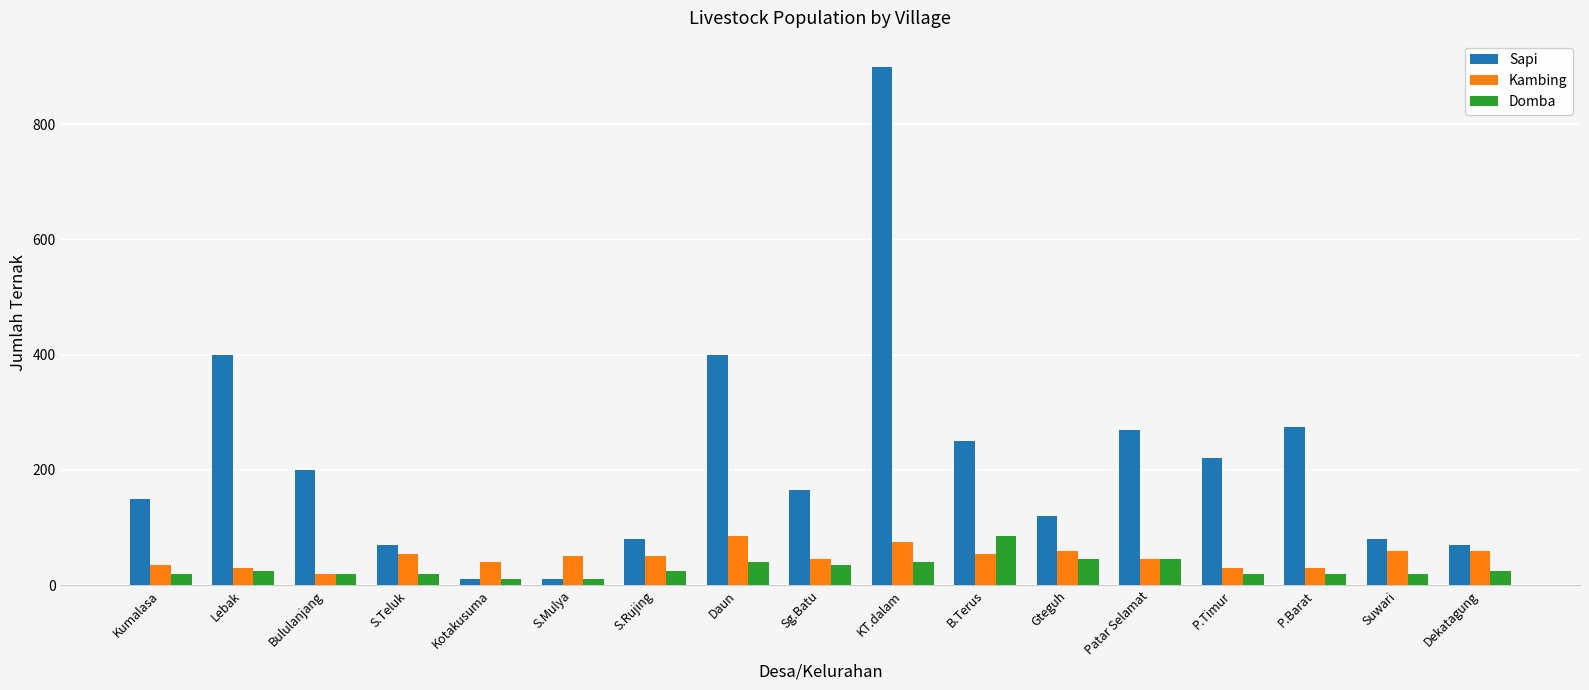

Which series changed the most between Lebak and Sg.Batu?

Sapi